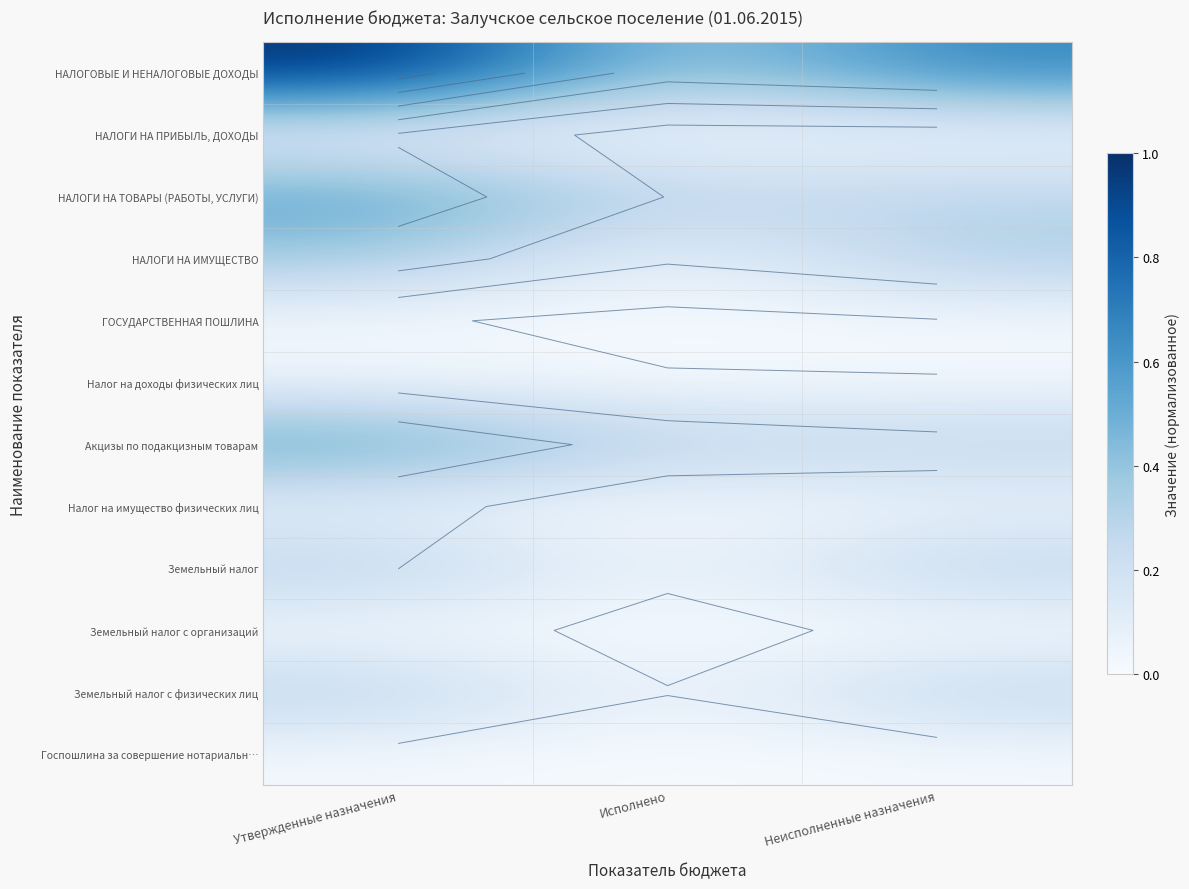

What is the difference between the highest and lowest values at Исполнено?

0.3